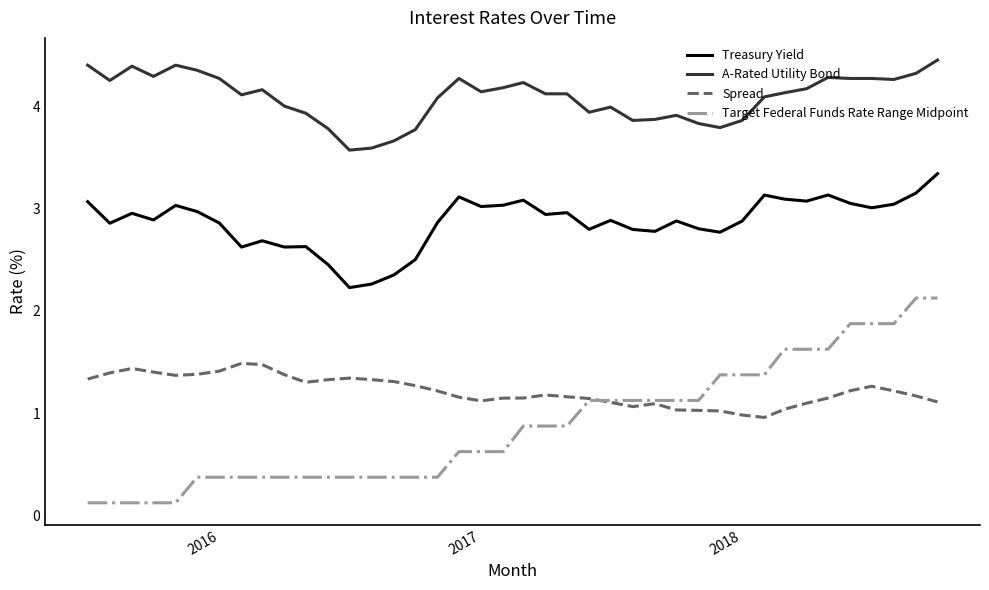

How many lines are shown in the chart?

4